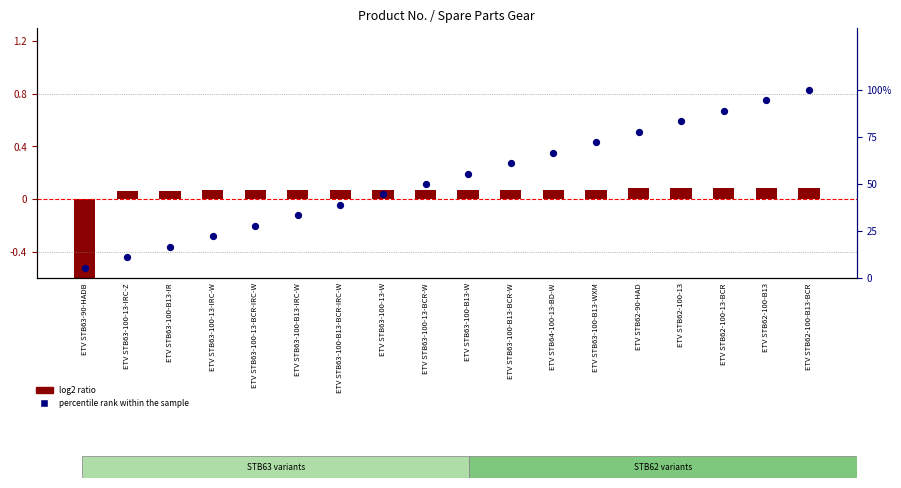

What are all the series names shown in the legend?

log2 ratio, percentile rank within the sample